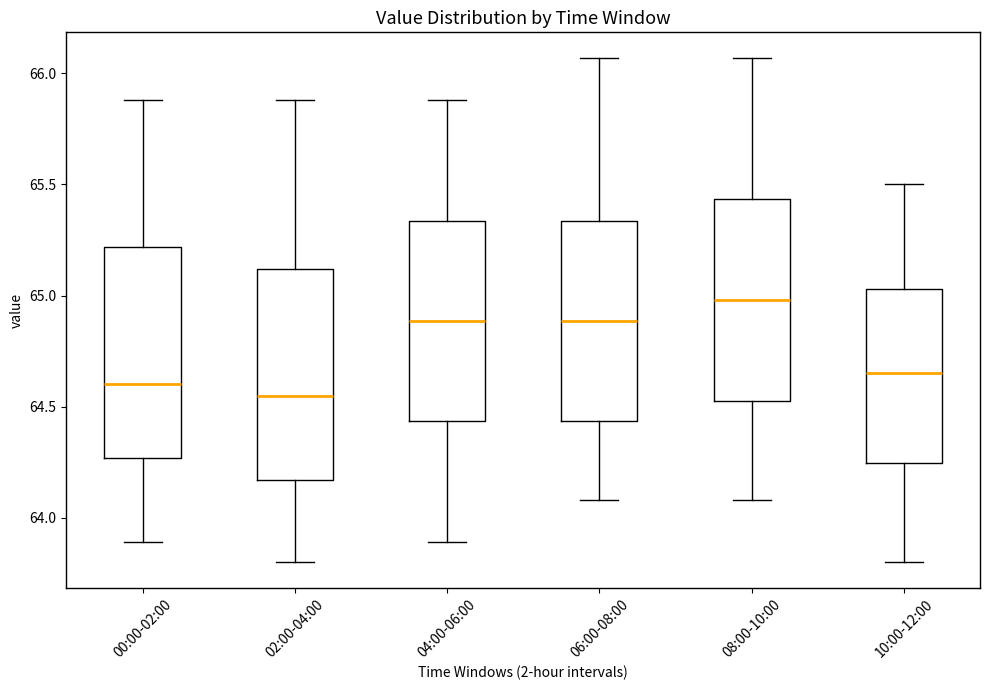

Reading left to right, read every box against the y-axis: the position of its median line, the range the box covers, and the ends of its whiskers. The values are not printed on the chart, so give them approximately, as read against the axis.

00:00-02:00: median 64.60, box 64.25 to 65.20, whiskers 63.90 to 65.90
02:00-04:00: median 64.55, box 64.15 to 65.10, whiskers 63.80 to 65.90
04:00-06:00: median 64.90, box 64.45 to 65.35, whiskers 63.90 to 65.90
06:00-08:00: median 64.90, box 64.45 to 65.35, whiskers 64.10 to 66.05
08:00-10:00: median 65.00, box 64.55 to 65.45, whiskers 64.10 to 66.05
10:00-12:00: median 64.65, box 64.25 to 65.05, whiskers 63.80 to 65.50